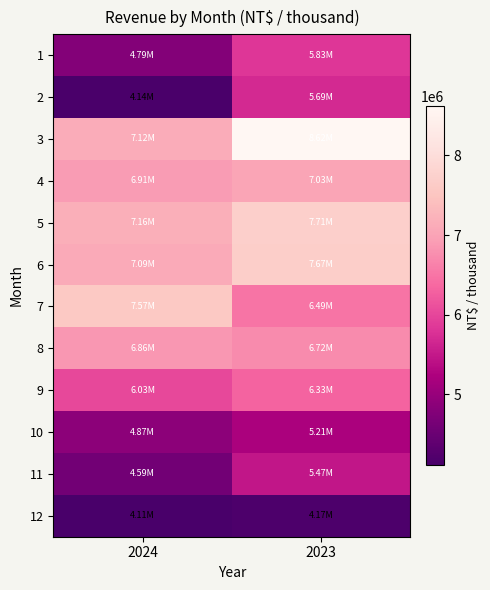

Between 2023 and 2024, which is larger?

2023